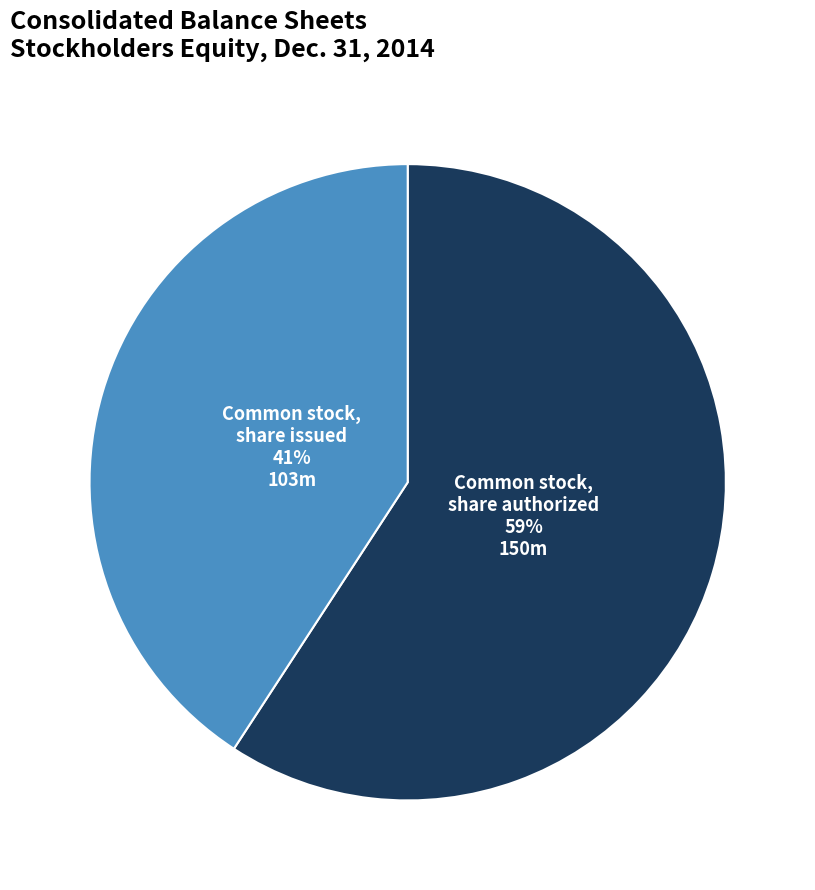

Count the number of slices in the pie.

2